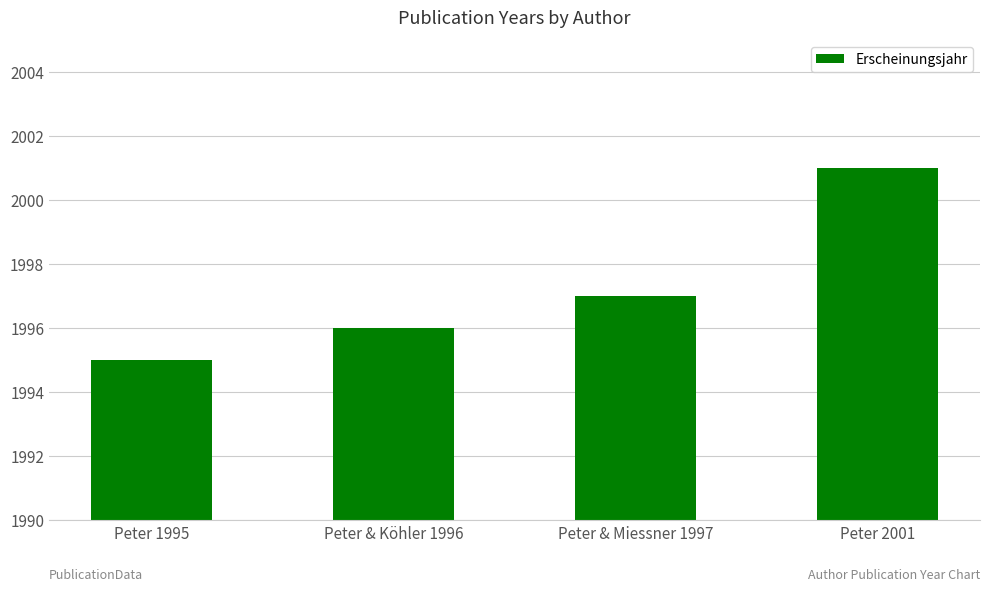

List the labels in order of value, largest first.

Peter 2001, Peter & Miessner 1997, Peter & Köhler 1996, Peter 1995